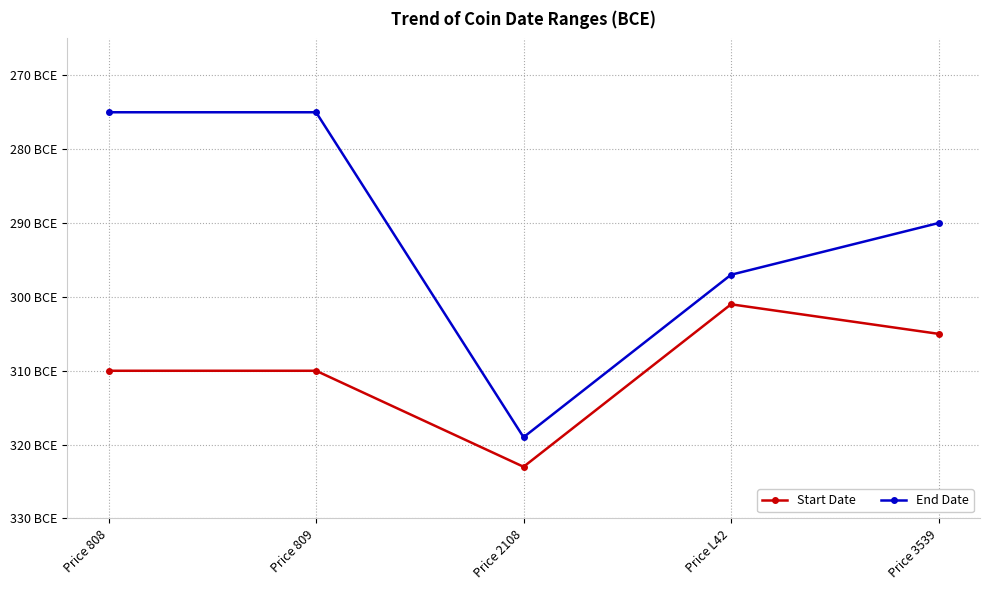

Is this an area chart (filled region under the line)?

No